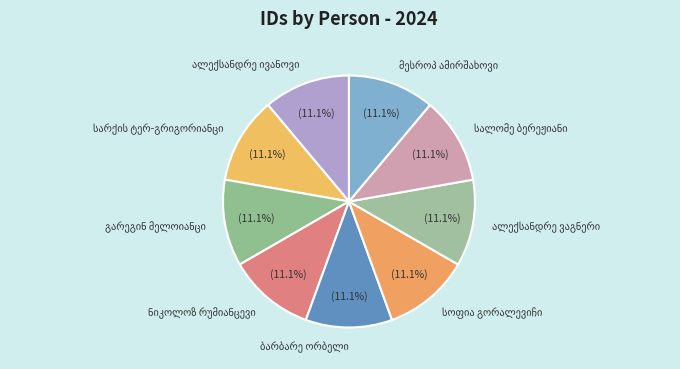

To the nearest percent, what is the average slice percentage?

11%